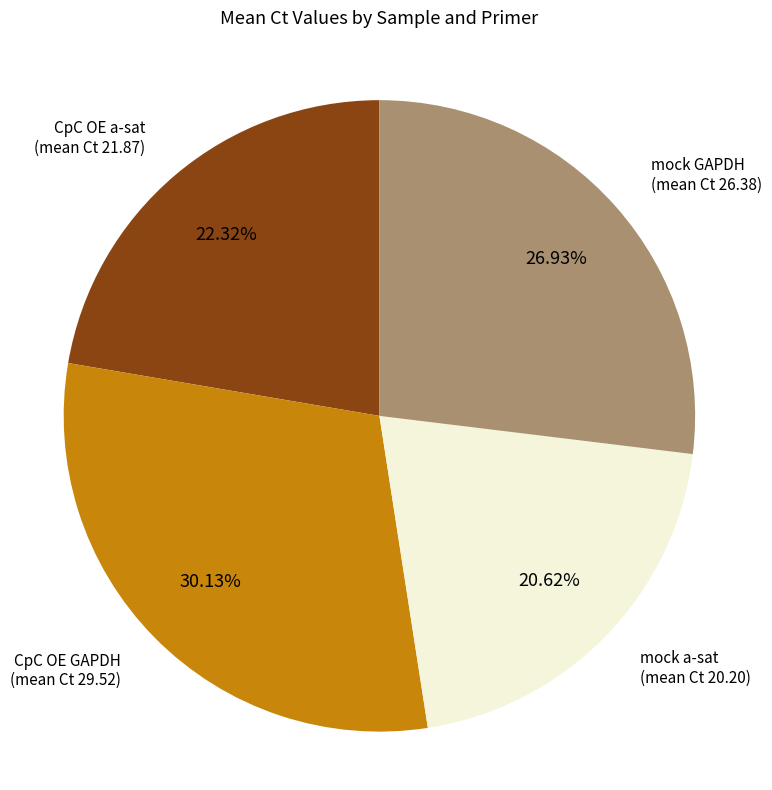

Is there any slice that represents more than half of the pie?

No